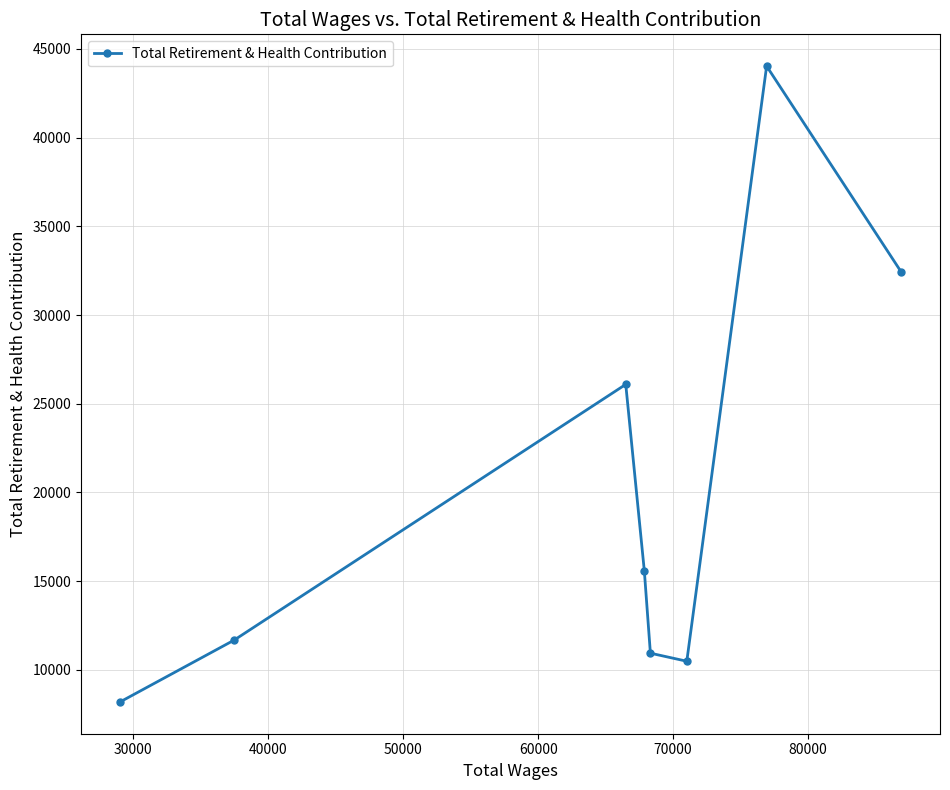

What is the difference between the maximum and minimum values?

35839